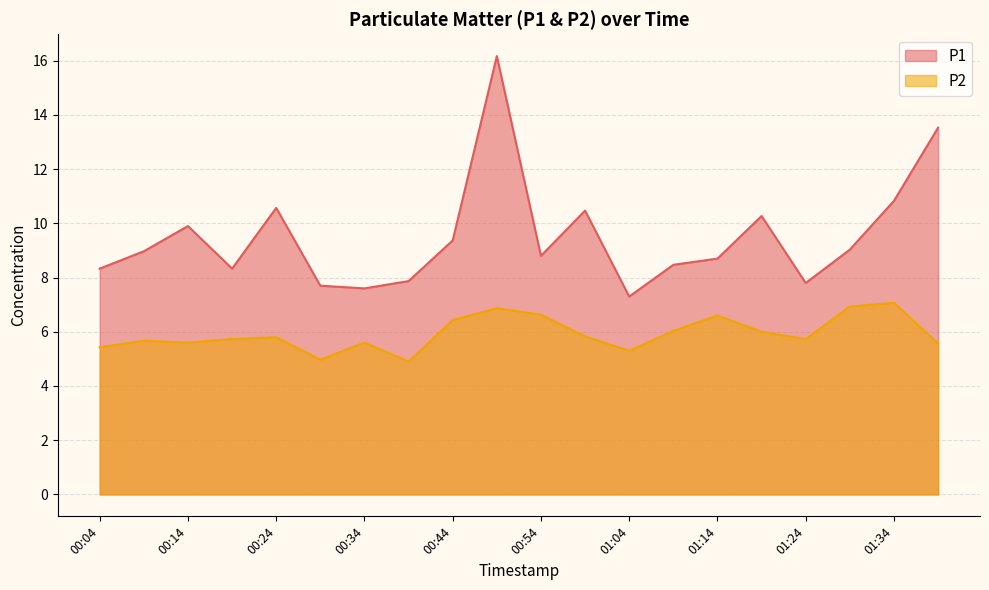

Reading left to right, list all the values displayed in this chart.

P1: 8.3	9.0	9.9	8.3	10.6	7.7	7.6	7.9	9.4	16.2	8.8	10.5	7.3	8.5	8.7	10.3	7.8	9.0	10.8	13.5
P2: 5.4	5.7	5.6	5.7	5.8	5.0	5.6	4.9	6.4	6.9	6.6	5.8	5.3	6.0	6.6	6.0	5.7	6.9	7.1	5.6